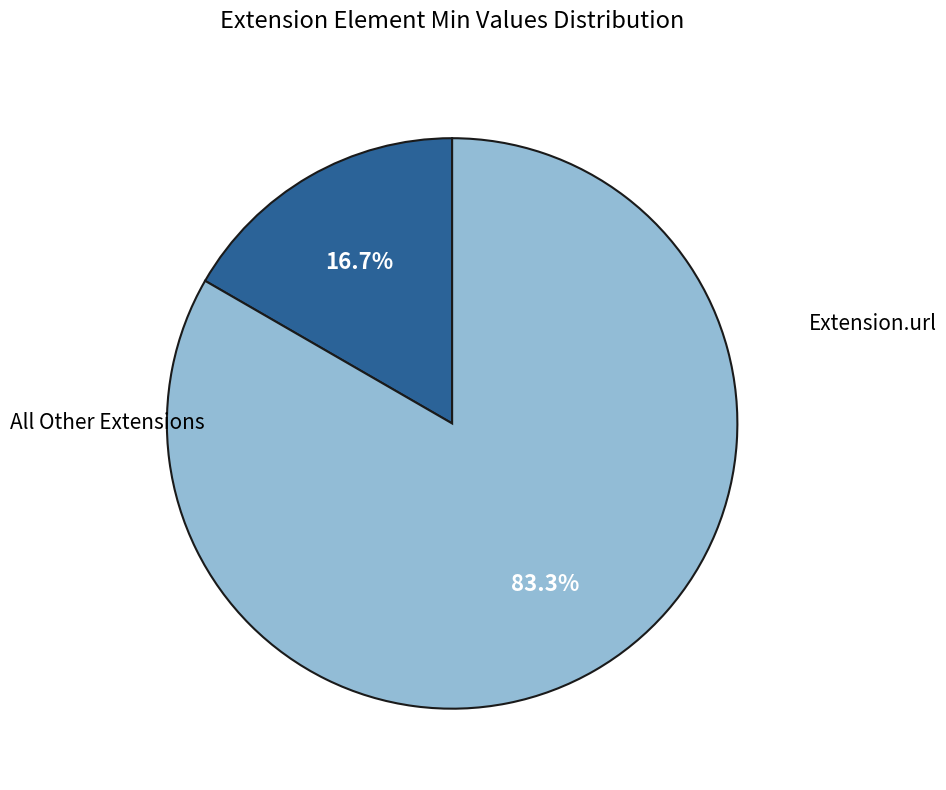

Is there any slice that represents more than half of the pie?

Yes